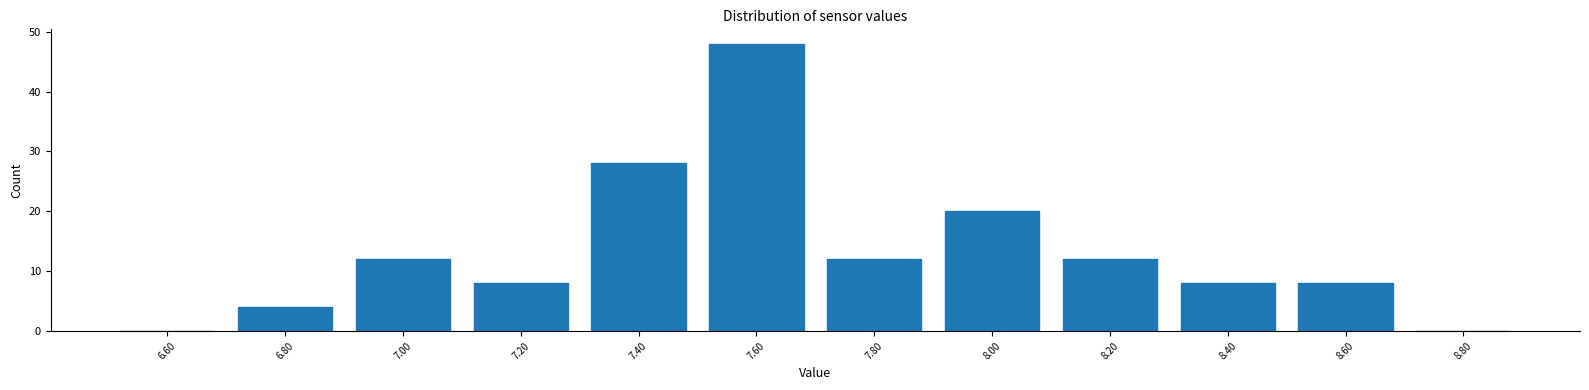

Reading left to right, list all the values displayed in this chart.

6.60=0	6.80=4	7.00=12	7.20=8	7.40=28	7.60=48	7.80=12	8.00=20	8.20=12	8.40=8	8.60=8	8.80=0